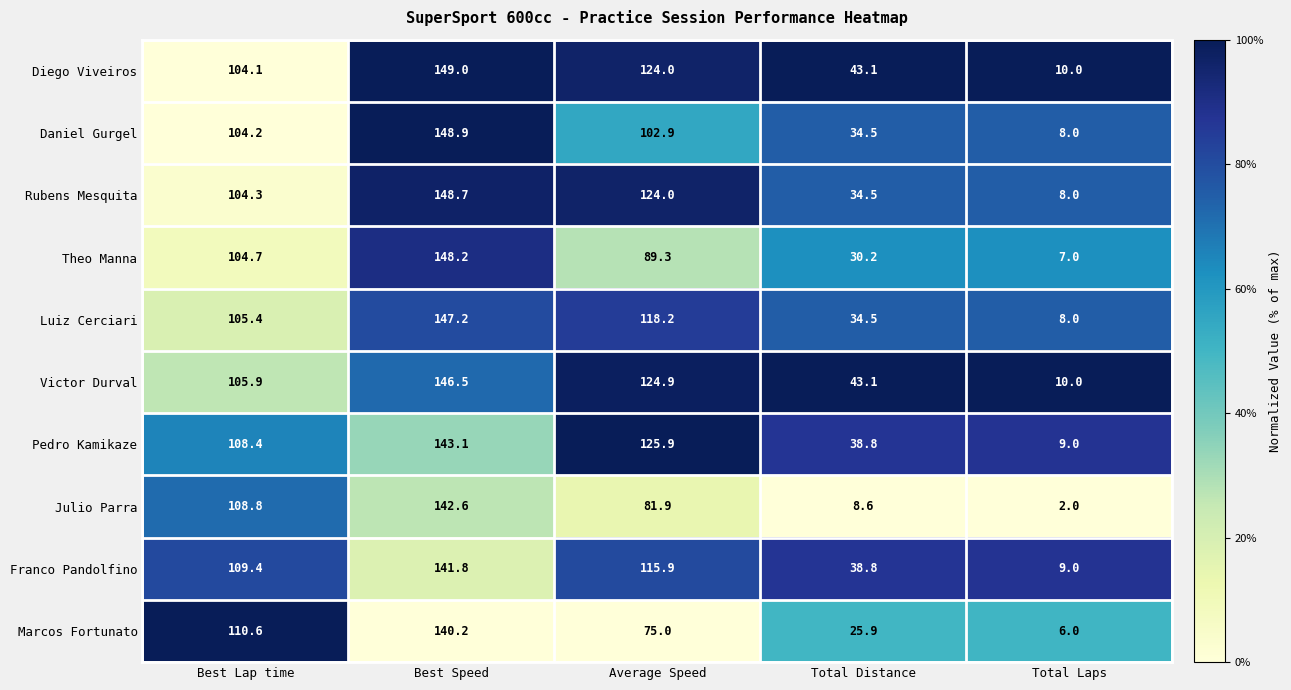

Which series has the widest spread of values?

Theo Manna